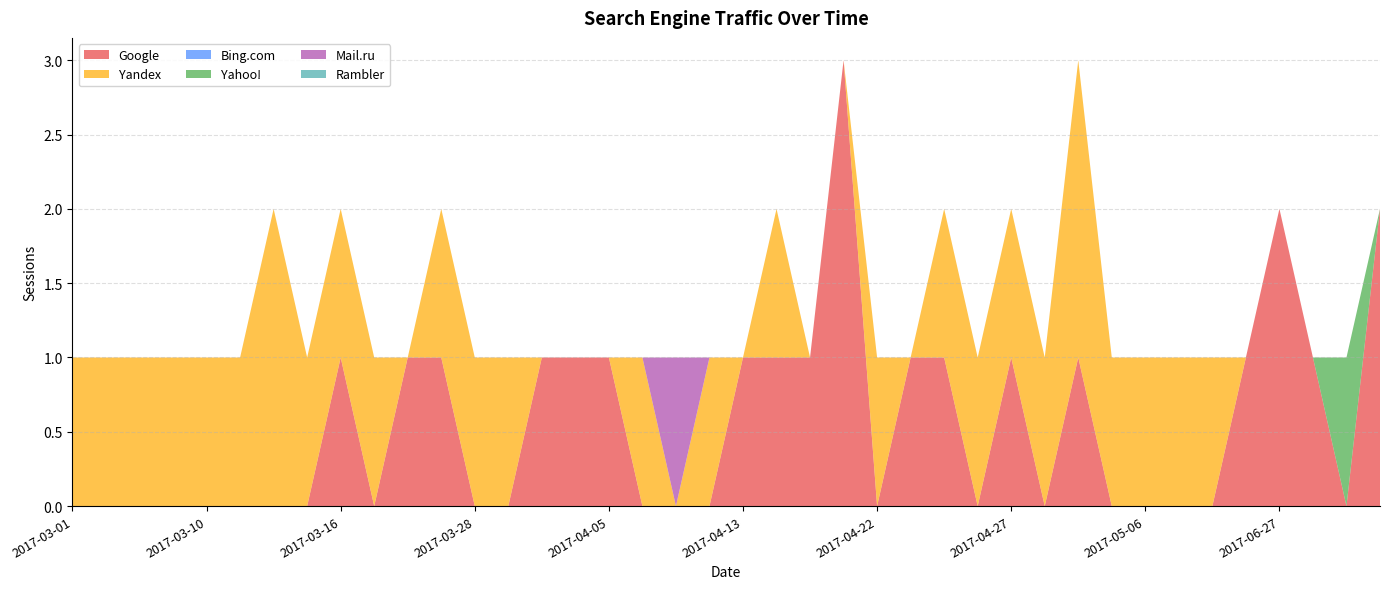

Reading right to left, list all the values displayed in this chart.

Google: 2	0	1	2	1	0	0	0	0	1	0	1	0	1	1	0	3	1	1	1	0	0	0	1	1	1	0	0	1	1	0	1	0	0	0	0	0	0	0	0
Yandex: 0	0	0	0	0	1	1	1	1	2	1	1	1	1	0	1	0	0	1	0	1	0	1	0	0	0	1	1	1	0	1	1	1	2	1	1	1	1	1	1
Bing.com: 0	0	0	0	0	0	0	0	0	0	0	0	0	0	0	0	0	0	0	0	0	0	0	0	0	0	0	0	0	0	0	0	0	0	0	0	0	0	0	0
Yahoo!: 0	1	0	0	0	0	0	0	0	0	0	0	0	0	0	0	0	0	0	0	0	0	0	0	0	0	0	0	0	0	0	0	0	0	0	0	0	0	0	0
Mail.ru: 0	0	0	0	0	0	0	0	0	0	0	0	0	0	0	0	0	0	0	0	0	1	0	0	0	0	0	0	0	0	0	0	0	0	0	0	0	0	0	0
Rambler: 0	0	0	0	0	0	0	0	0	0	0	0	0	0	0	0	0	0	0	0	0	0	0	0	0	0	0	0	0	0	0	0	0	0	0	0	0	0	0	0